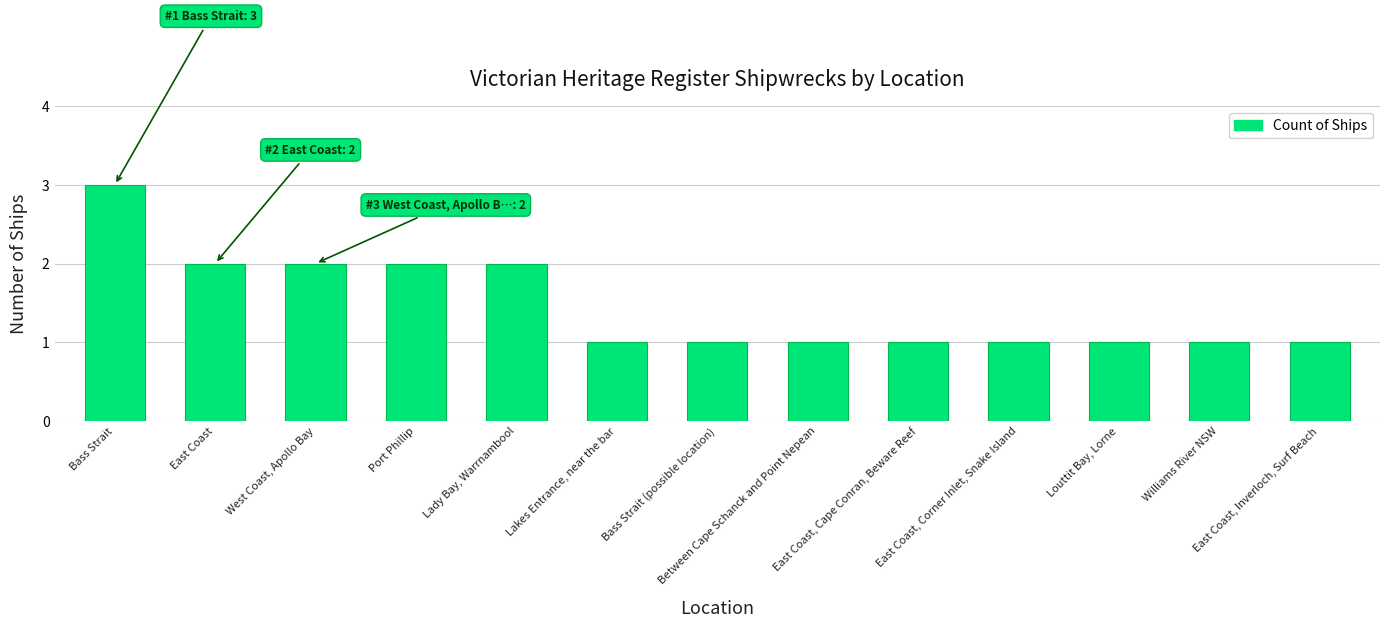

What is the minimum value shown in the chart?

1